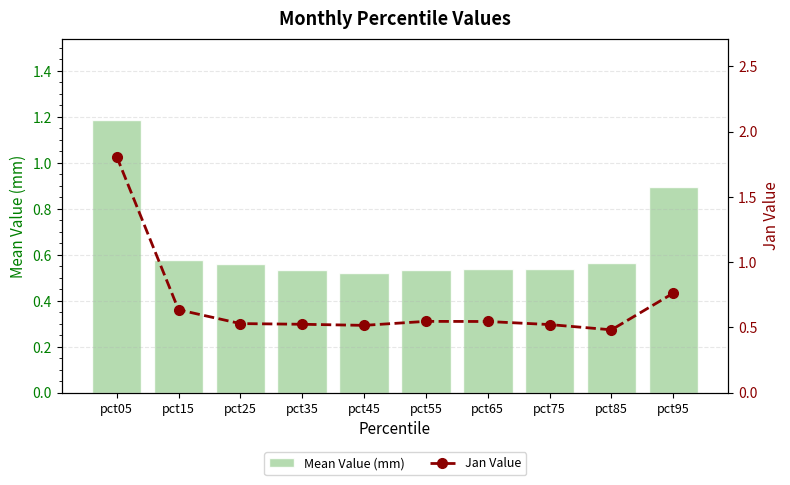

What is the difference between the second highest and second lowest values in the Mean Value (mm) series?

0.4